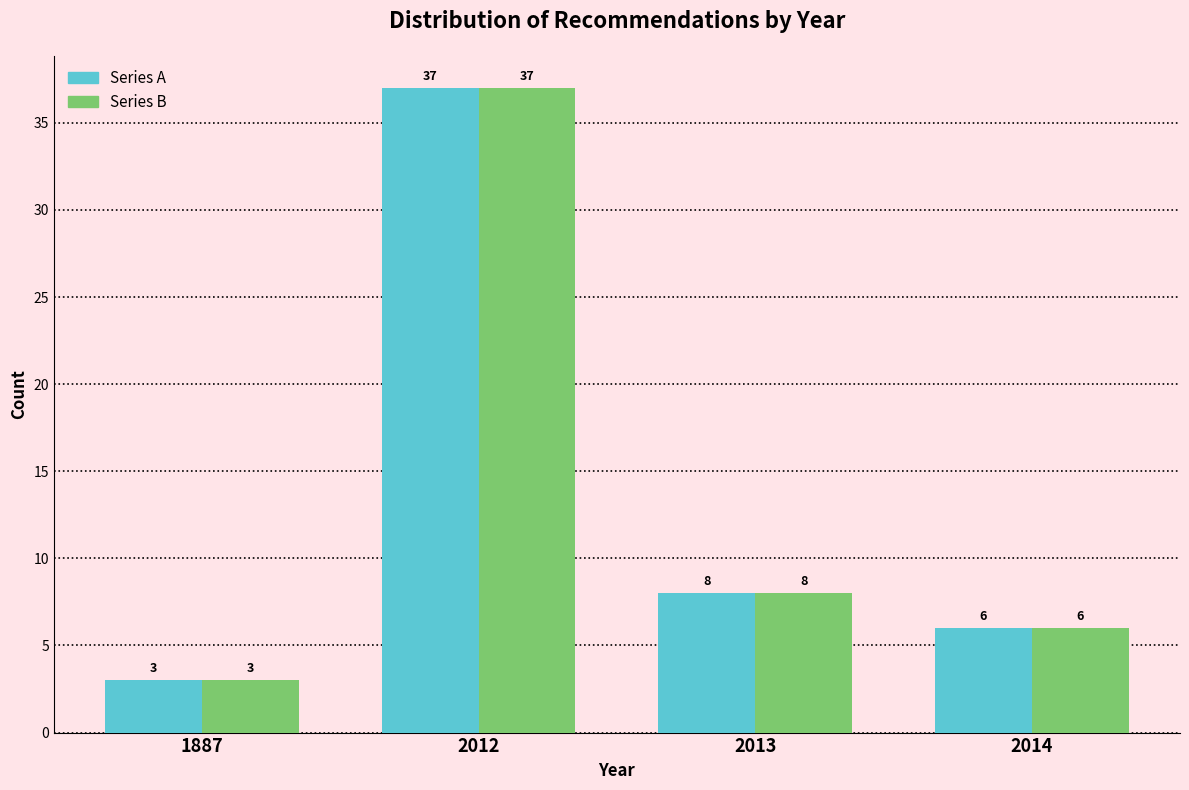

Reading left to right, list all the values displayed in this chart.

Series A: 3	37	8	6
Series B: 3	37	8	6